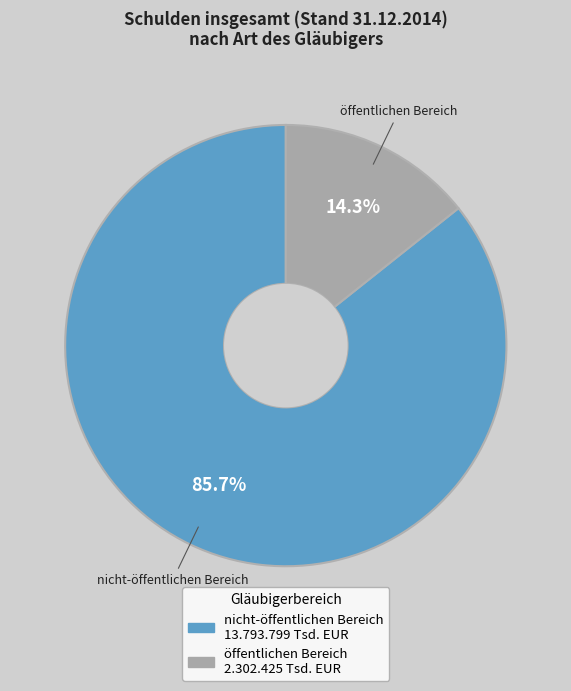

How many segments does this pie chart have?

2